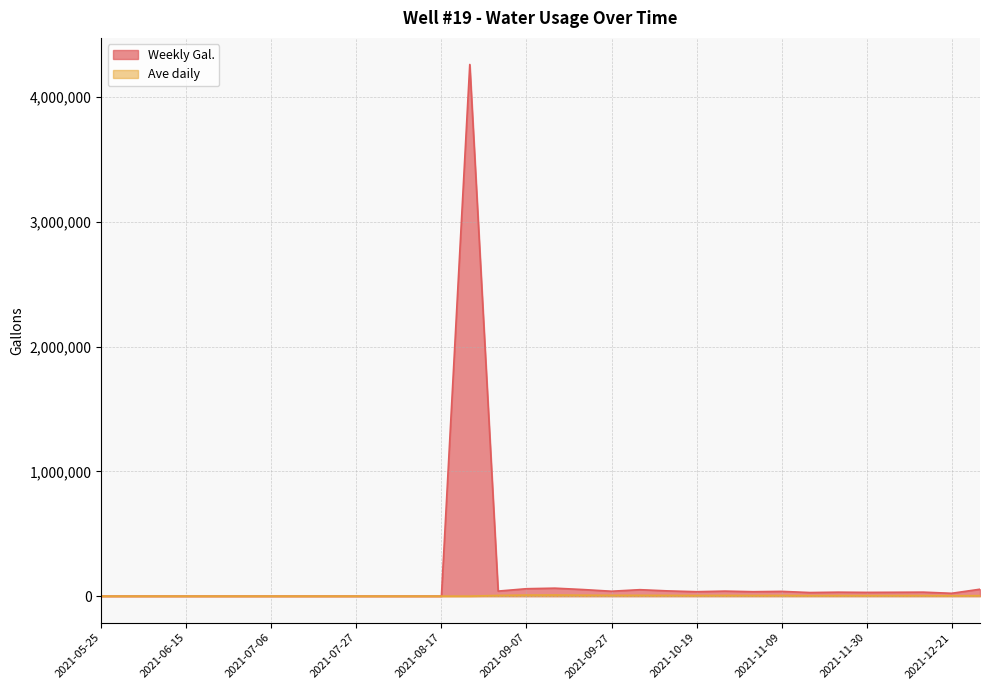

How many interior local peaks does the Ave daily series have?

5